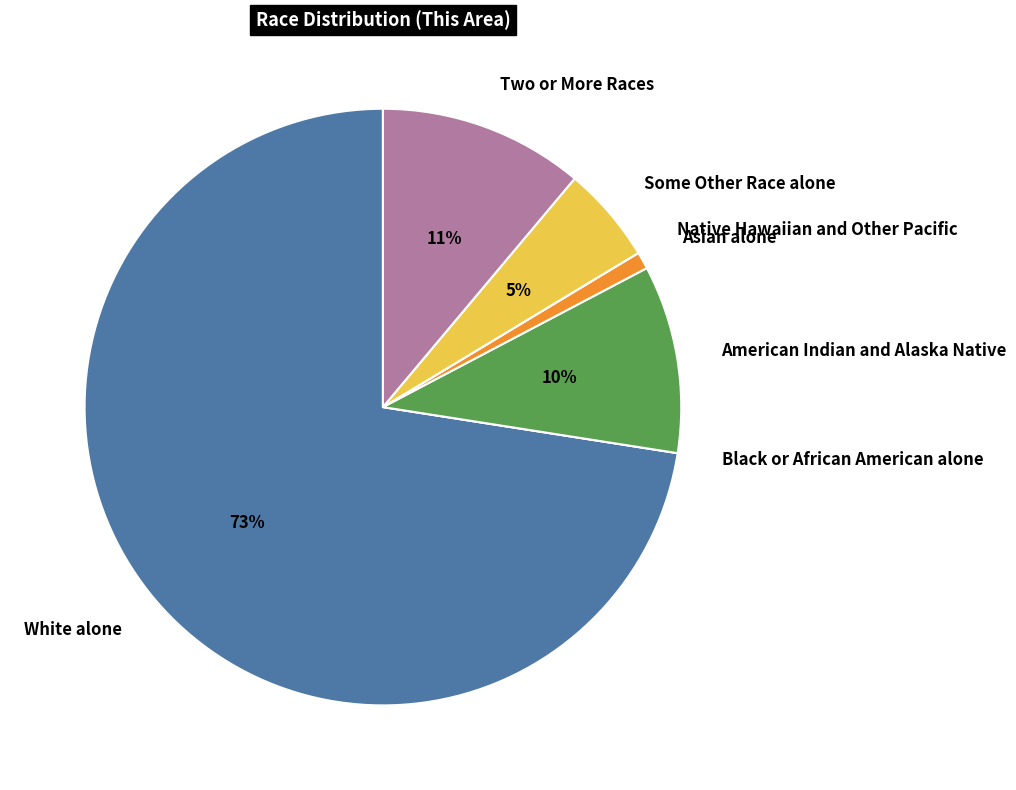

To the nearest percent, what is the combined percentage of Asian alone and Two or More Races?

12%